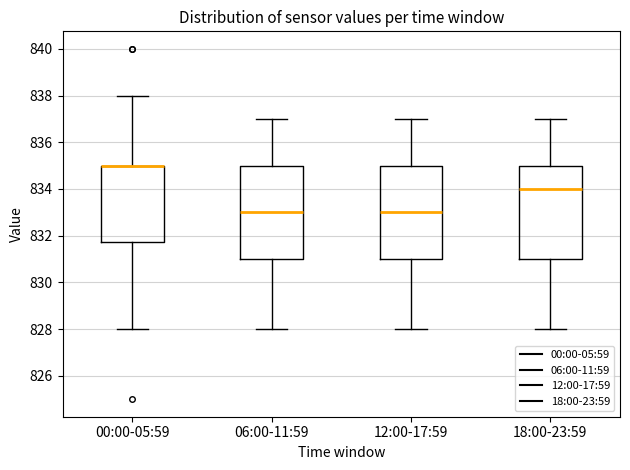

Reading left to right, read every box against the y-axis: the position of its median line, the range the box covers, and the ends of its whiskers. The values are not printed on the chart, so give them approximately, as read against the axis.

00:00-05:59: median 835.0 (drawn on the box's upper edge), box 831.8 to 835.0, whiskers 828.0 to 838.0
06:00-11:59: median 833.0, box 831.0 to 835.0, whiskers 828.0 to 837.0
12:00-17:59: median 833.0, box 831.0 to 835.0, whiskers 828.0 to 837.0
18:00-23:59: median 834.0, box 831.0 to 835.0, whiskers 828.0 to 837.0